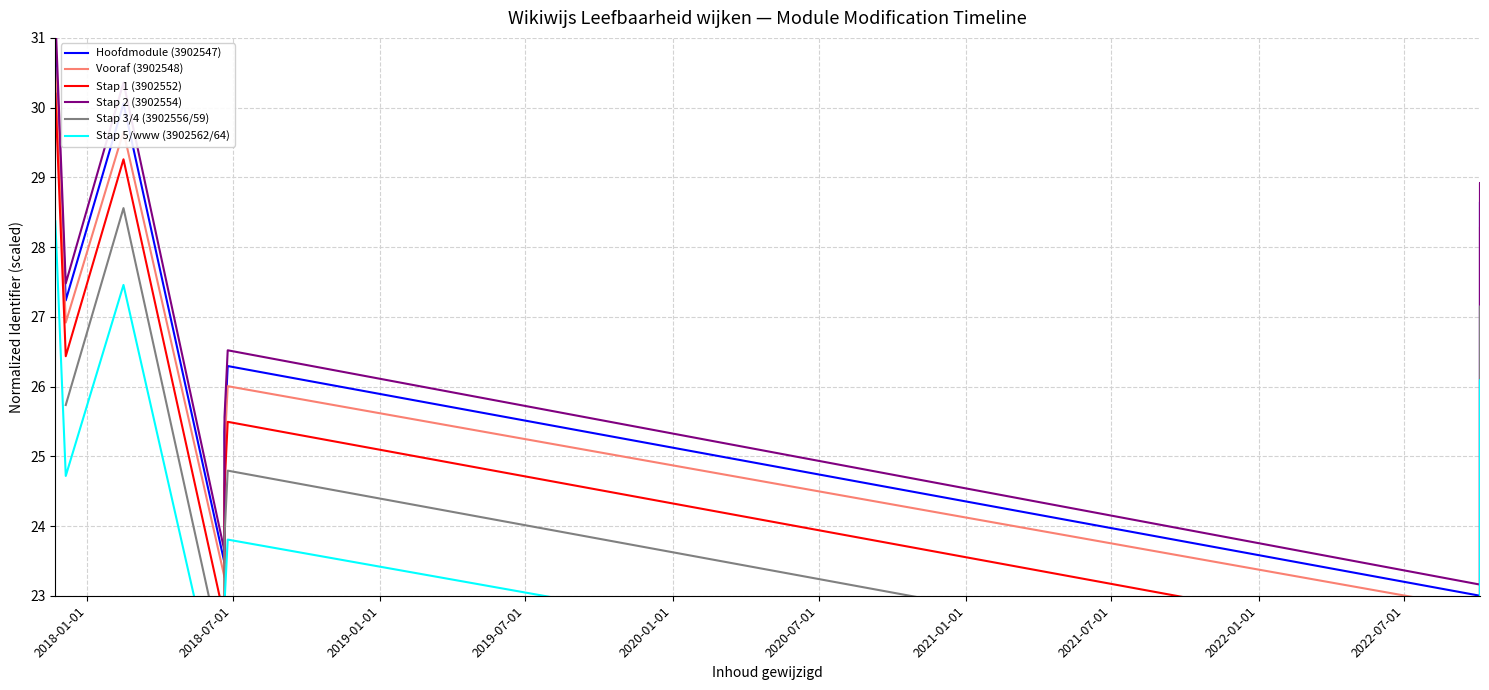

What is the difference between the maximum and second lowest values?

8.0